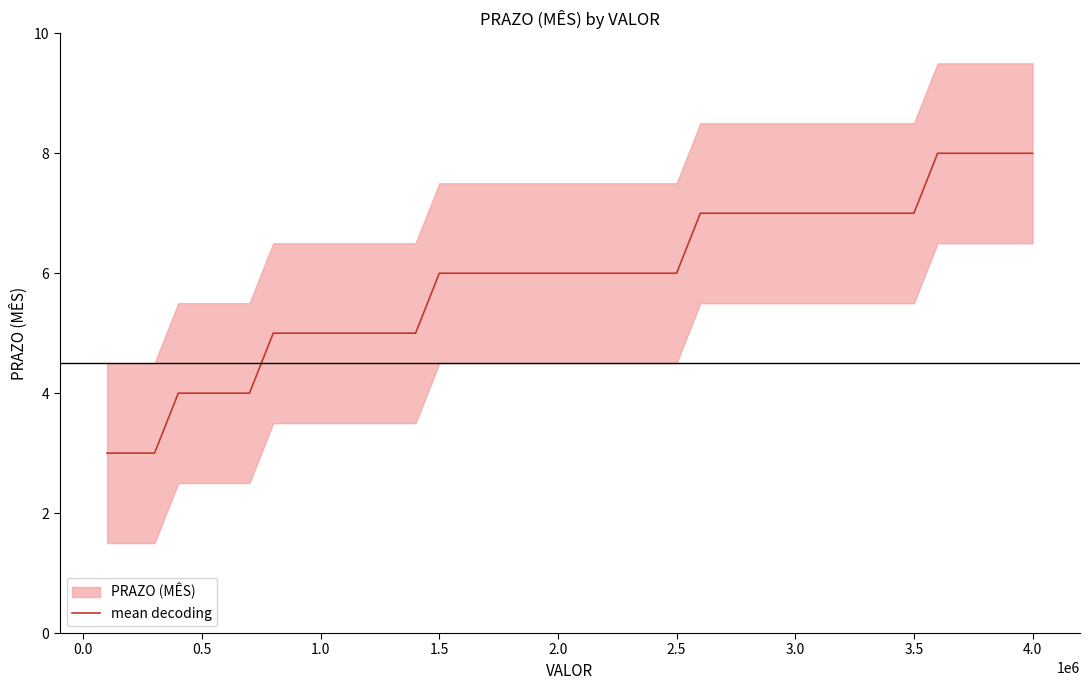

True or false: mean decoding has a value of 6 at 2.0.

True